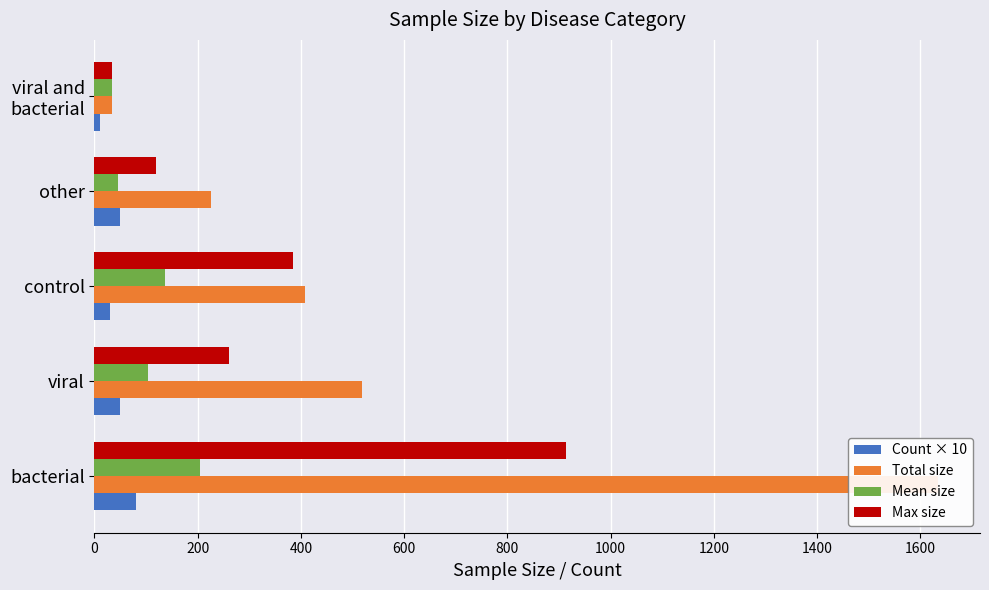

How many data points in Max size are above 261?

2